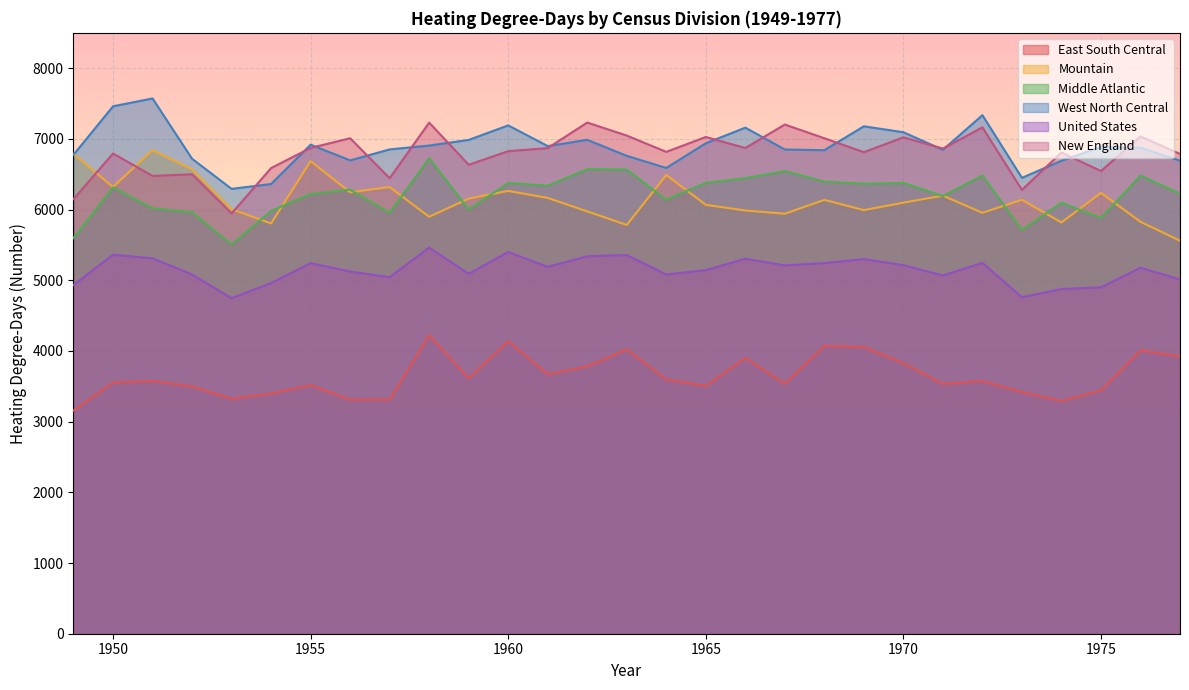

Does the chart display data point markers on the line(s)?

No